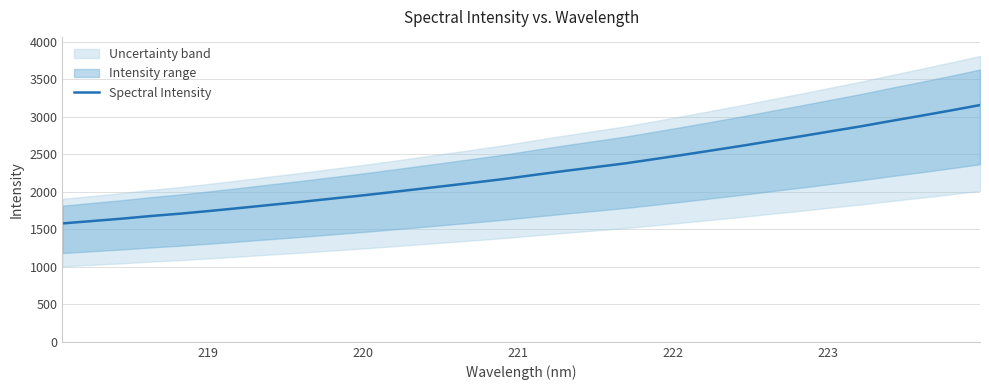

What is the highest value of the Spectral Intensity series?

3156.0